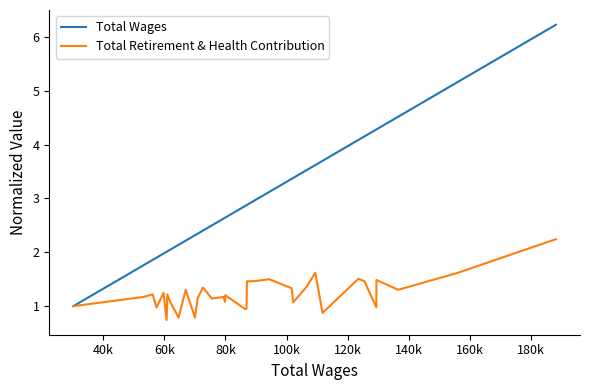

Rank the series by their average value, from highest to lowest.

Total Wages, Total Retirement & Health Contribution